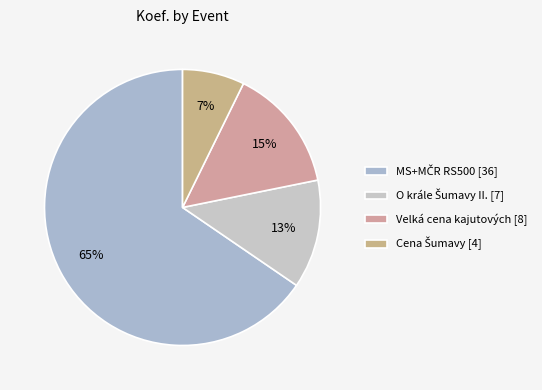

To the nearest percent, what is the average slice percentage?

25%